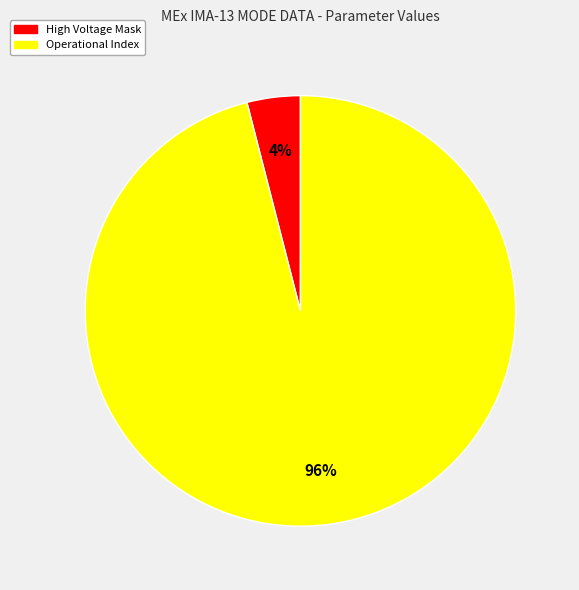

Rank the categories by value from highest to lowest.

Operational Index, High Voltage Mask